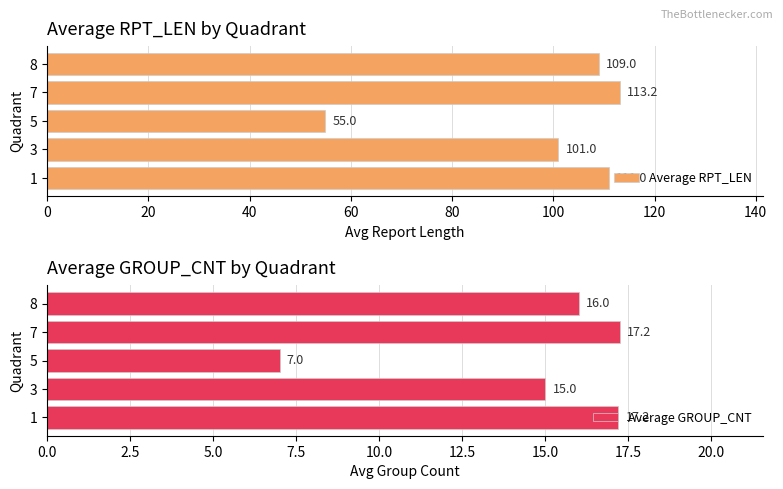

Is it true that Average RPT_LEN equals 109.0 at 8?

True